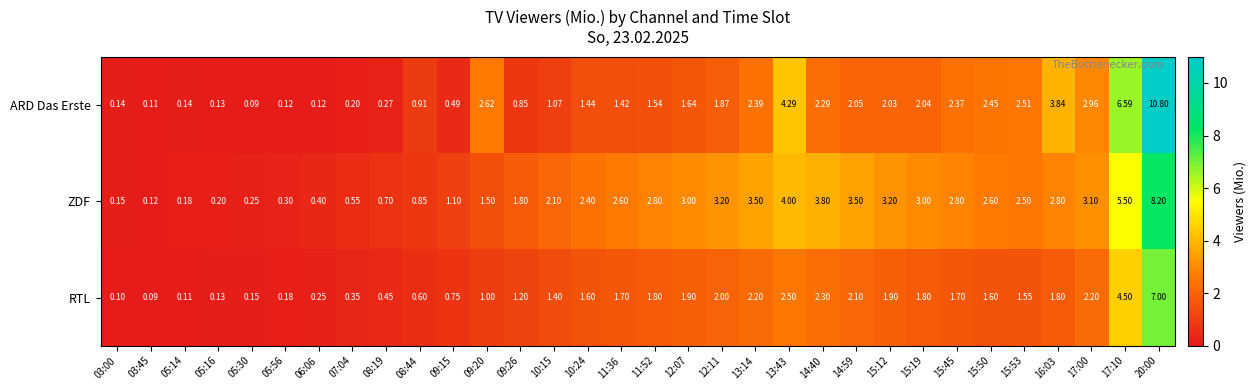

Which series has the largest total across all categories?

ZDF